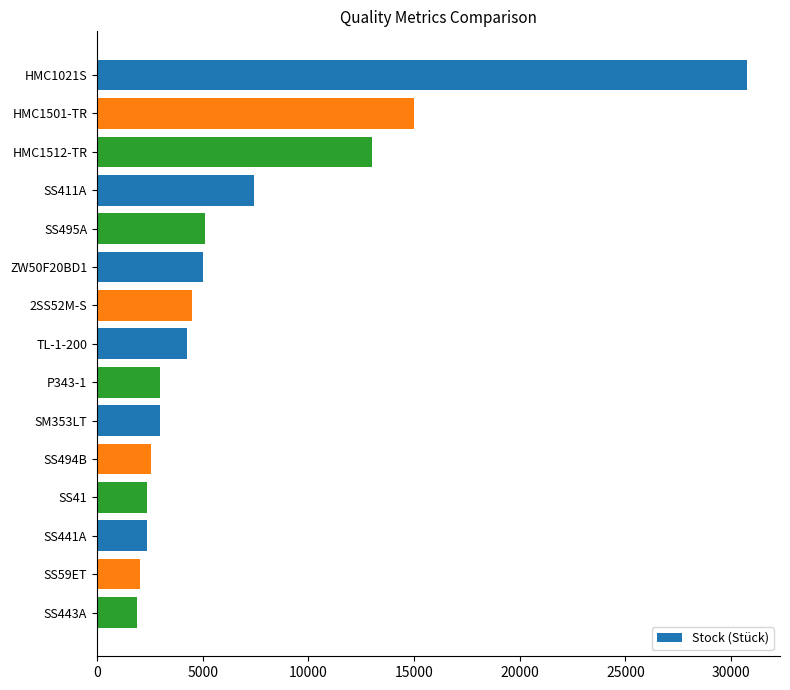

Where is the data nearest to the value 16322?

HMC1501-TR